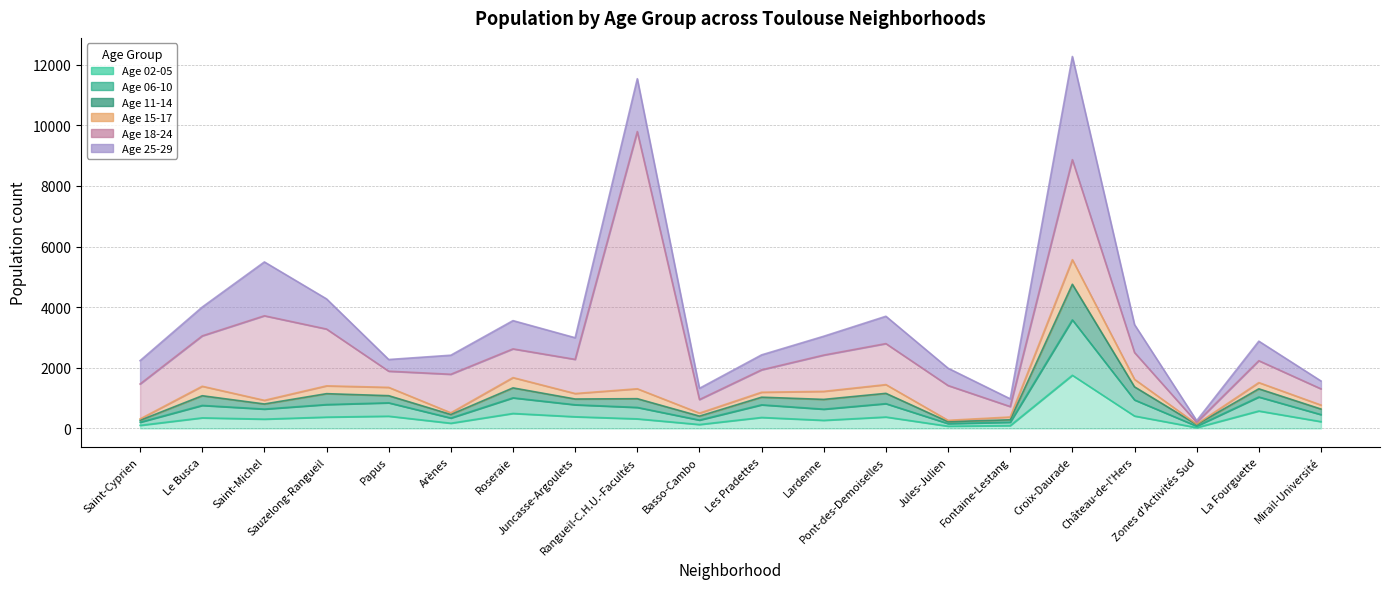

What is the sum of the p17_pop0205 values at Saint-Cyprien and Pont-des-Demoiselles?

477.1